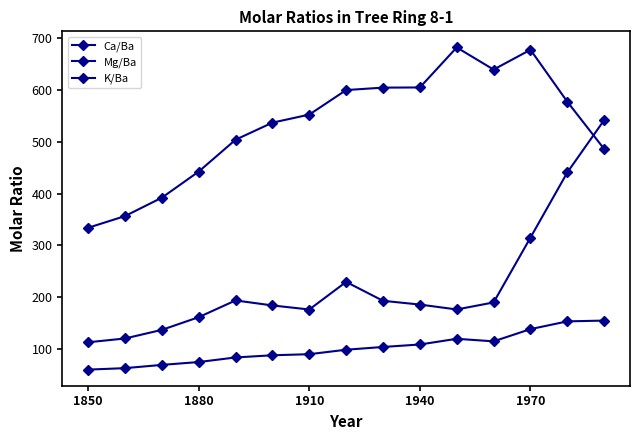

How many lines are shown in the chart?

3